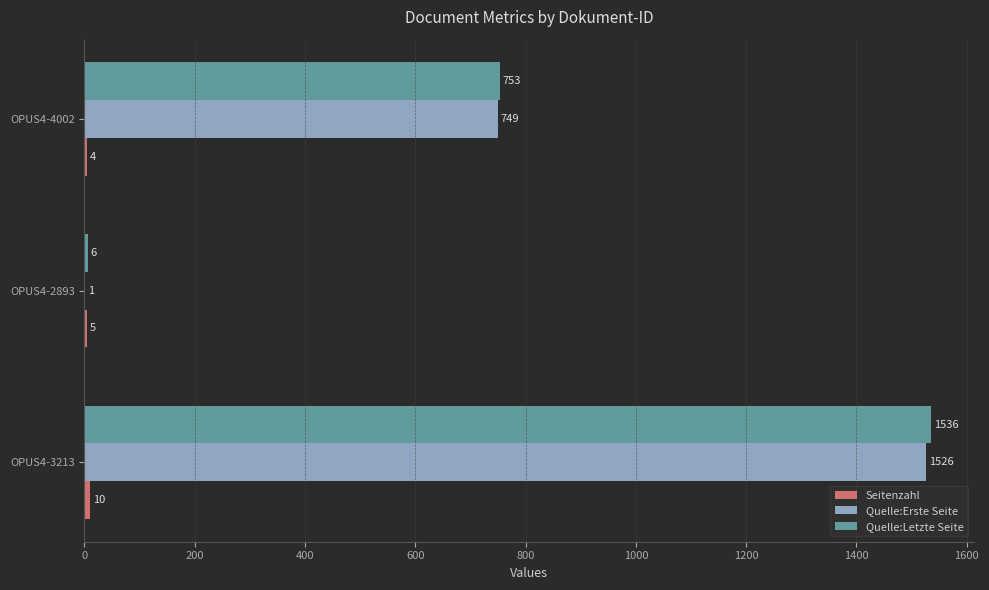

At which label does Quelle:Erste Seite reach its peak?

OPUS4-3213